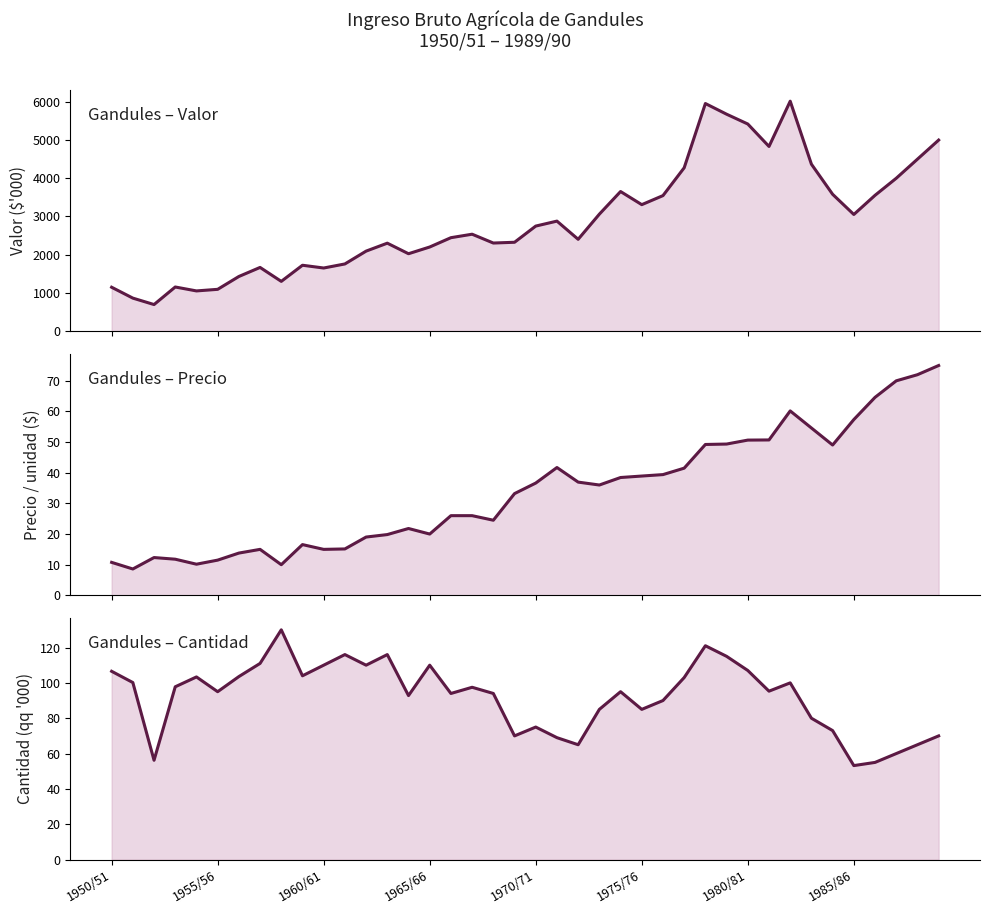

At which label does Cantidad (qq '000) reach its peak?

8